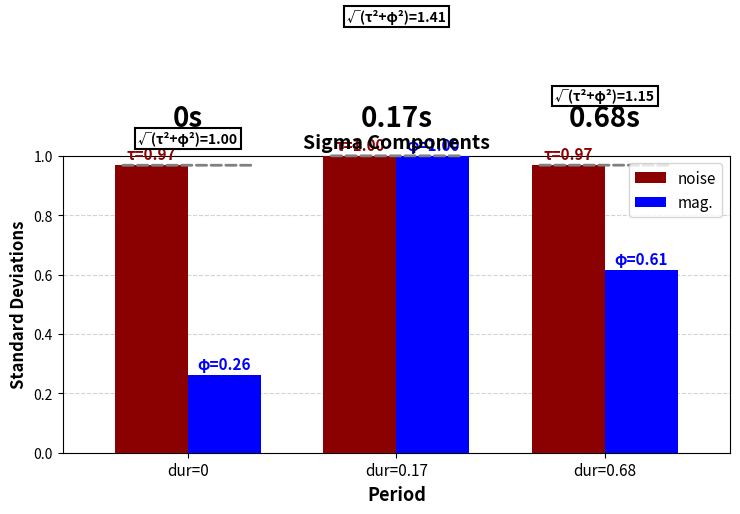

How many bars are there in total?

6